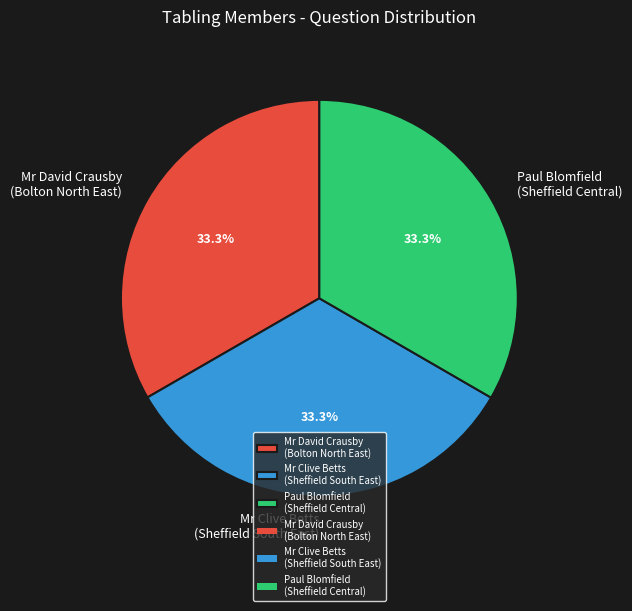

What percentage do Paul Blomfield (Sheffield Central) and Mr David Crausby (Bolton North East) together represent?

66.7%